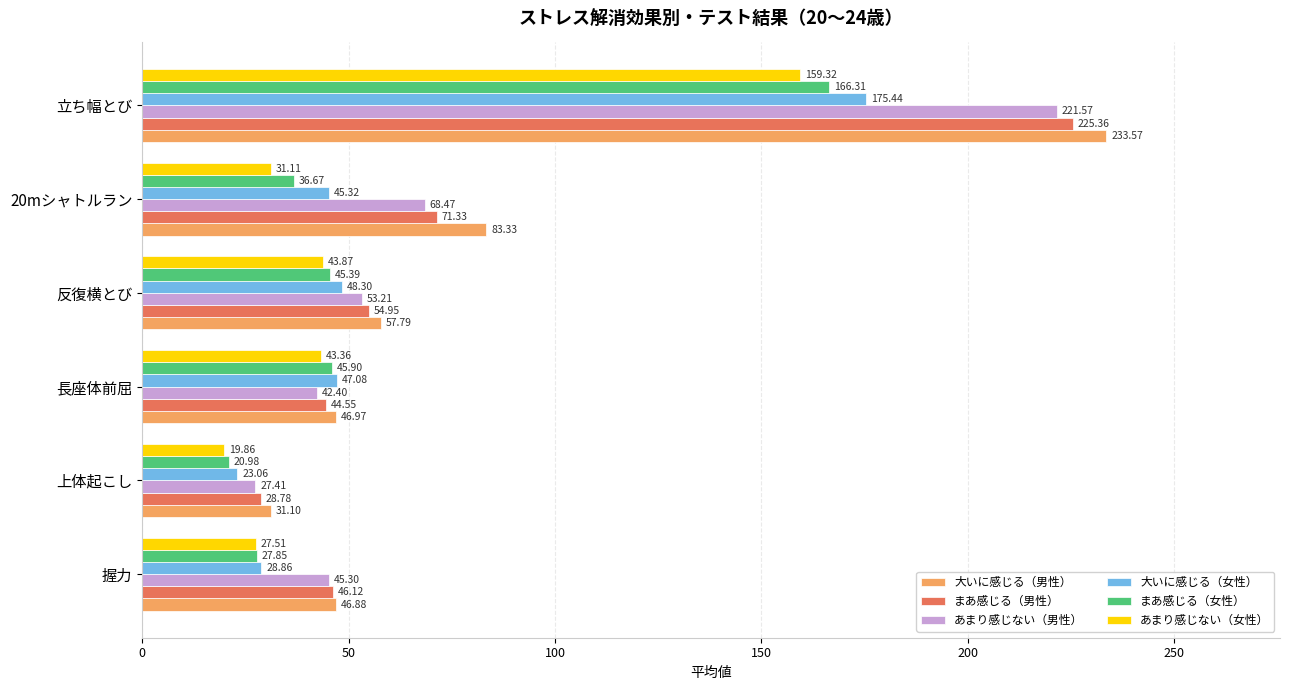

Rank the categories by あまり感じない（女性） value from highest to lowest.

立ち幅とび, 反復横とび, 長座体前屈, 20mシャトルラン, 握力, 上体起こし